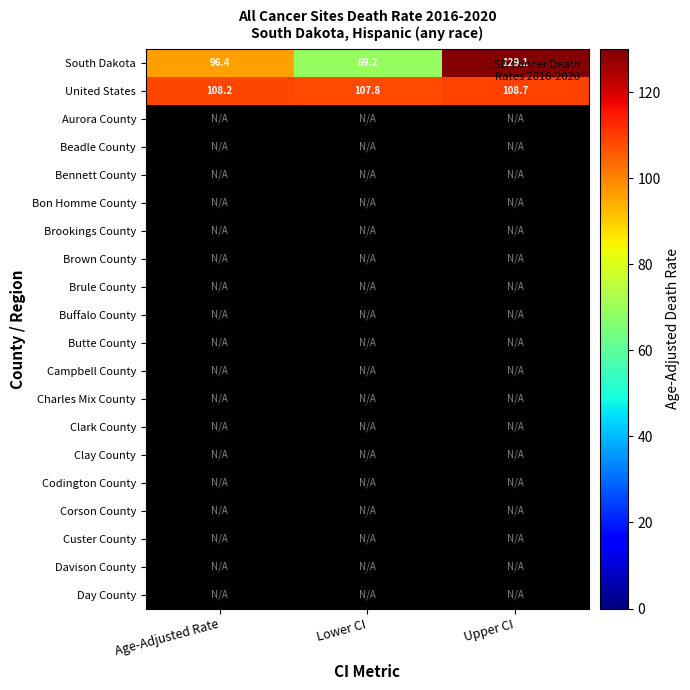

What is the difference between the maximum and minimum values in the United States series?

0.9